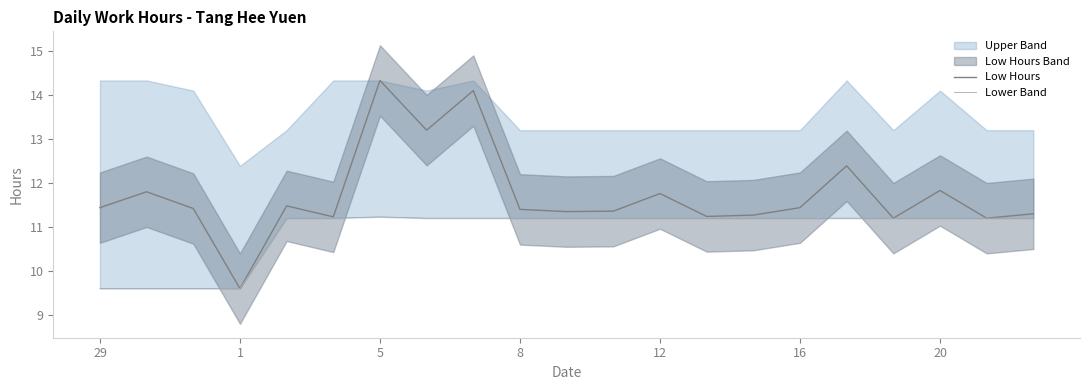

True or false: Lower Band has more than 0 points higher than both neighbors.

True